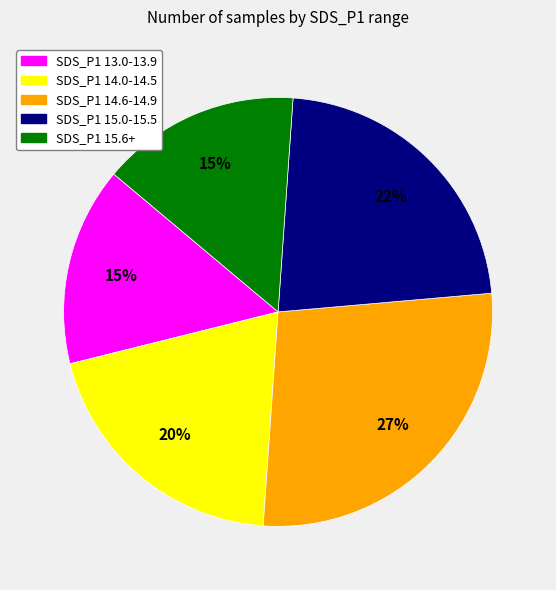

The SDS_P1 15.0-15.5 slice represents 22% of the pie. True or false?

True